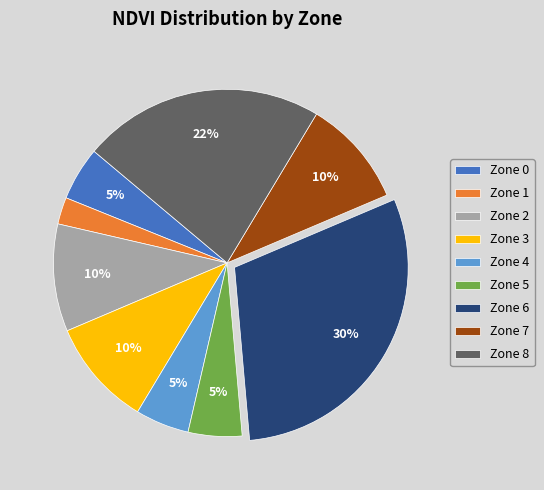

Does Zone 3 represent more than half of the total?

No